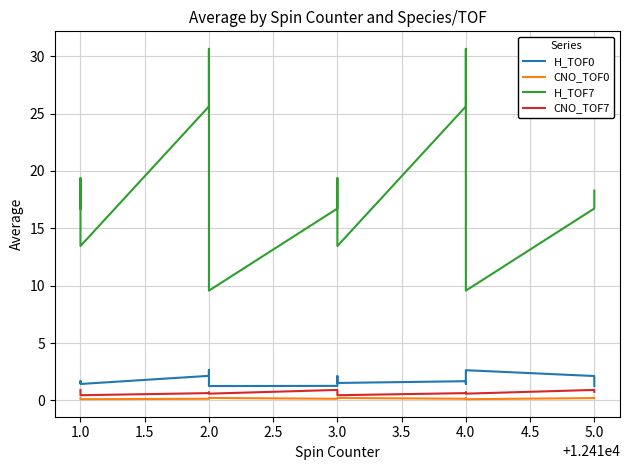

What is the label of the 12th point from the right?

2.0